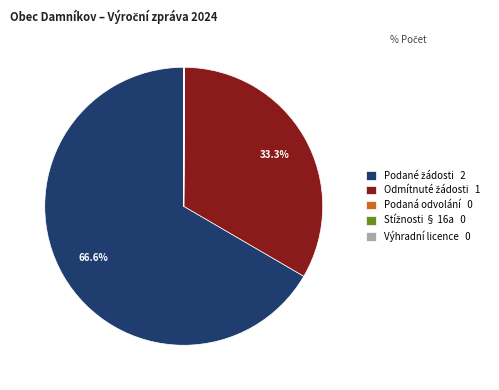

Does any single category account for the majority?

Yes